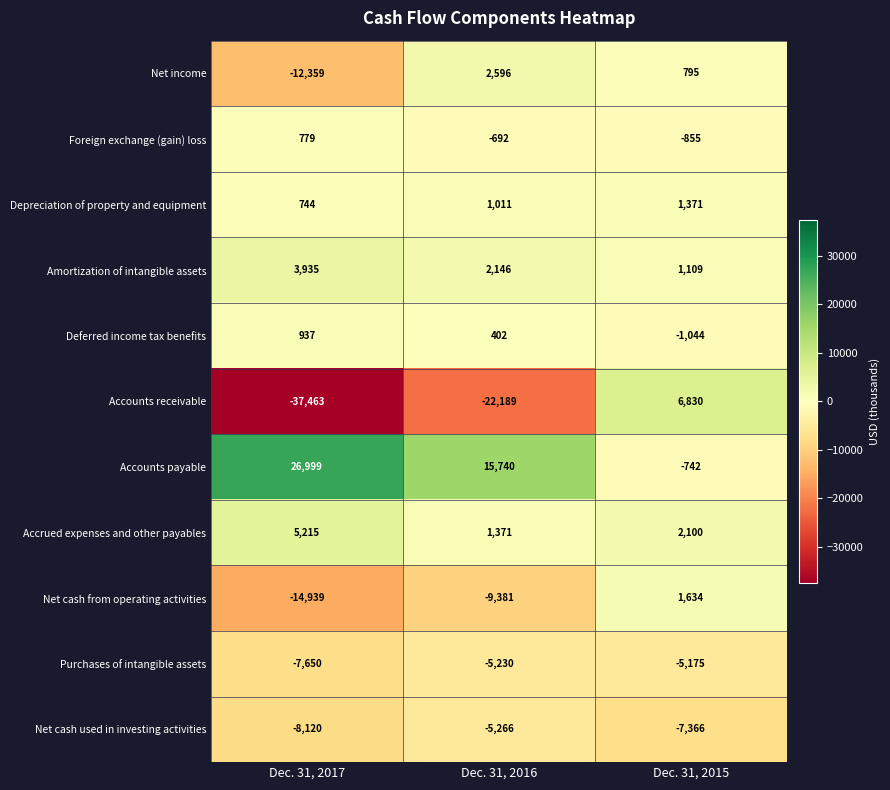

List the labels in order of Net income value, largest first.

Dec. 31, 2016, Dec. 31, 2015, Dec. 31, 2017